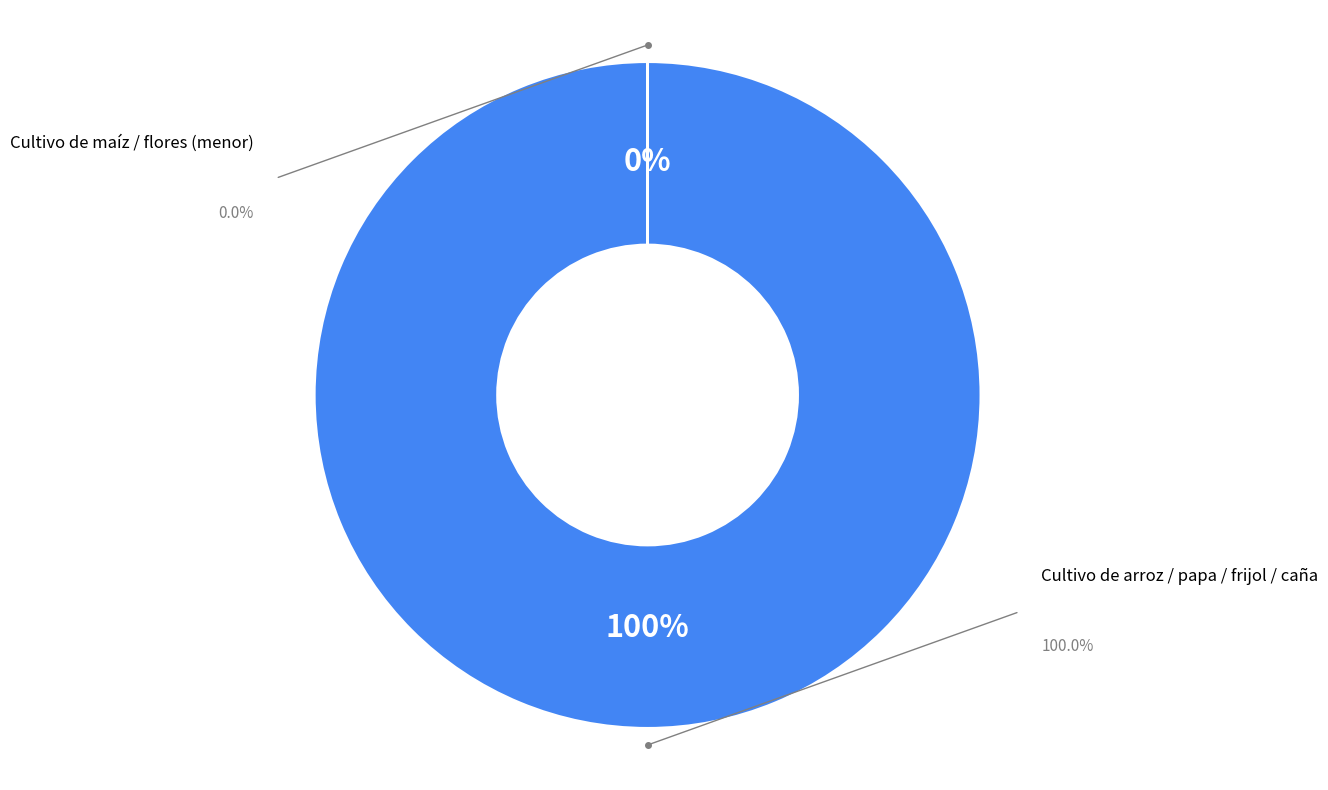

Which slice represents more than half of the pie?

Cultivo de arroz